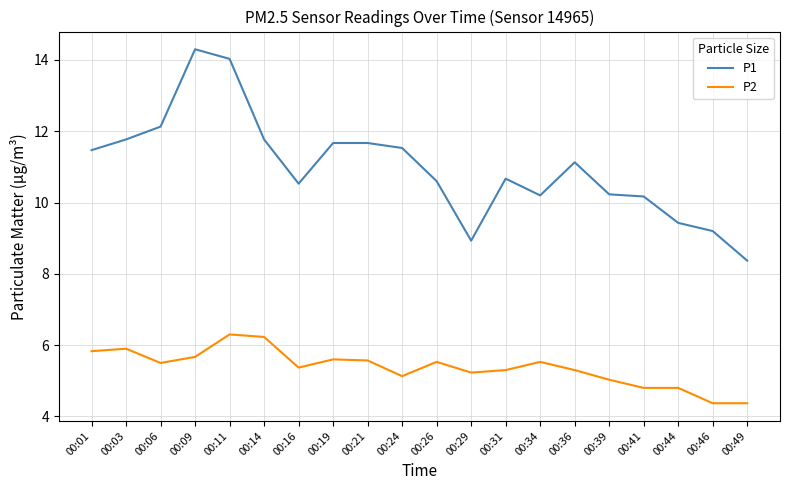

Rank the series by their maximum value, from highest to lowest.

P1, P2